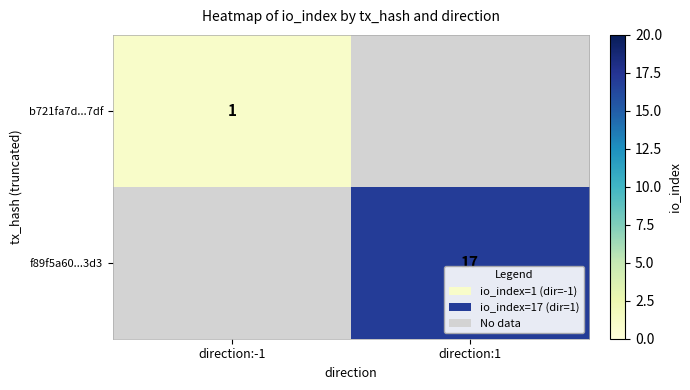

What is the minimum value shown in the chart?

1.0